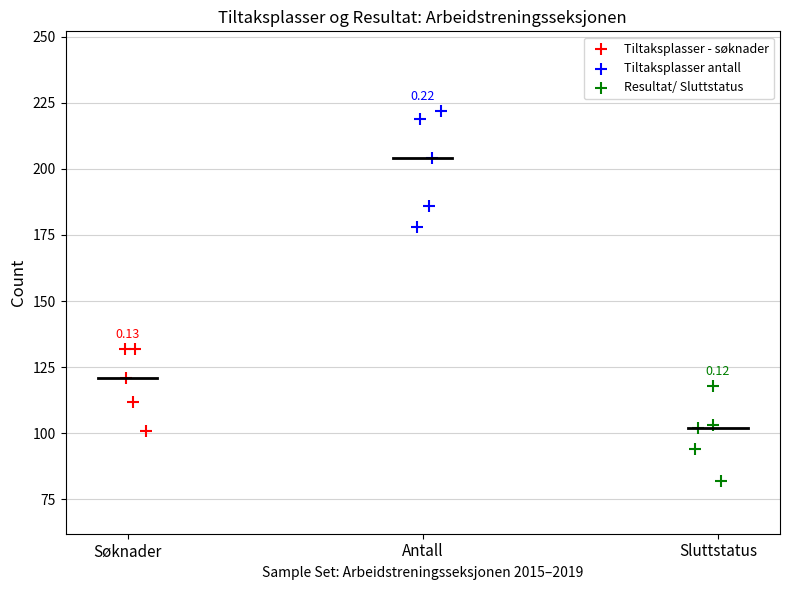

Which series has the widest spread of Y values?

Tiltaksplasser antall